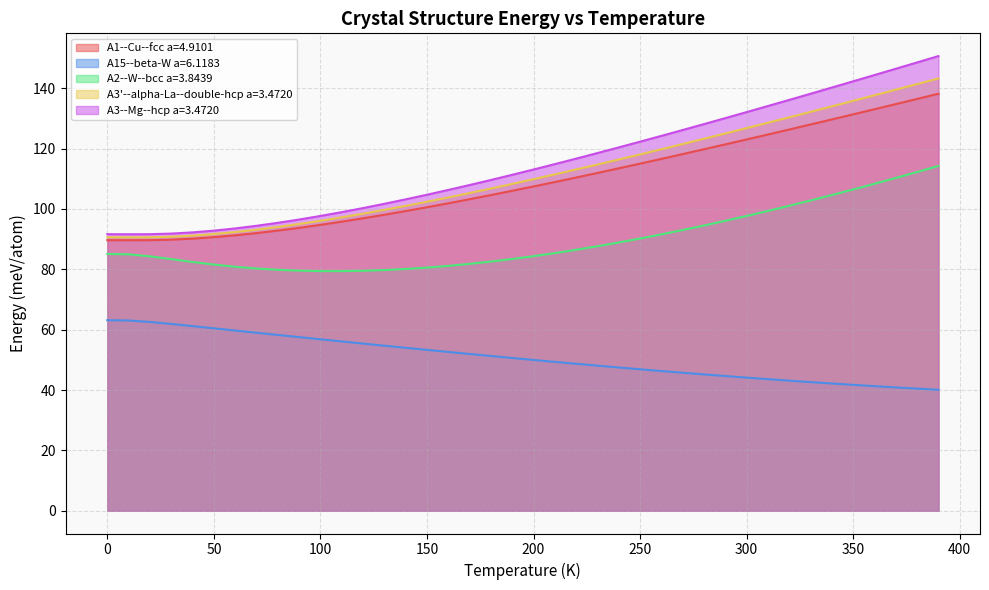

Is it true that A2--W--bcc a=3.8439 equals 79.8 at 80.0?

True